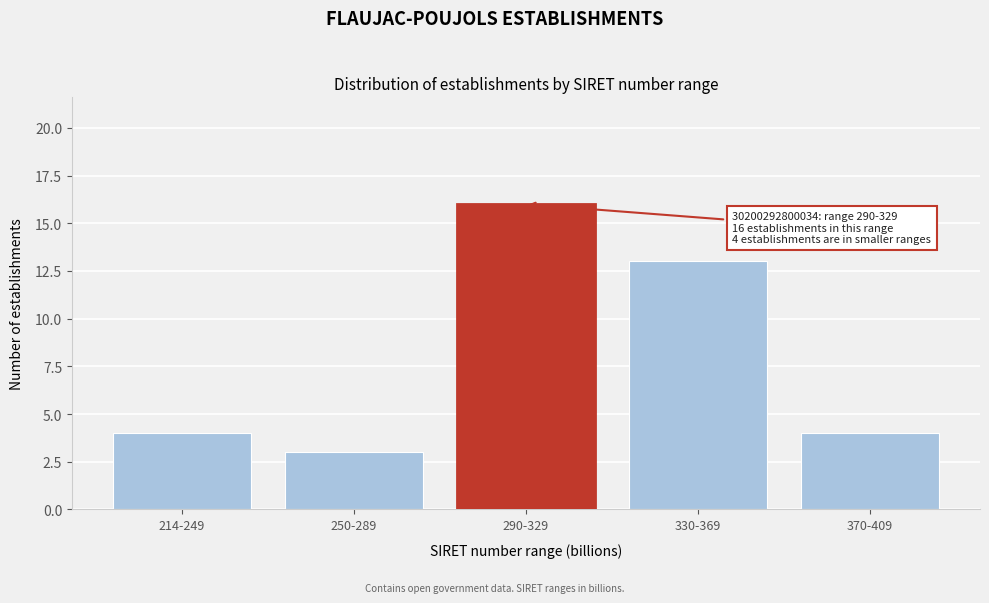

Reading left to right, list all the values displayed in this chart.

214-249=4	250-289=3	290-329=16	330-369=13	370-409=4